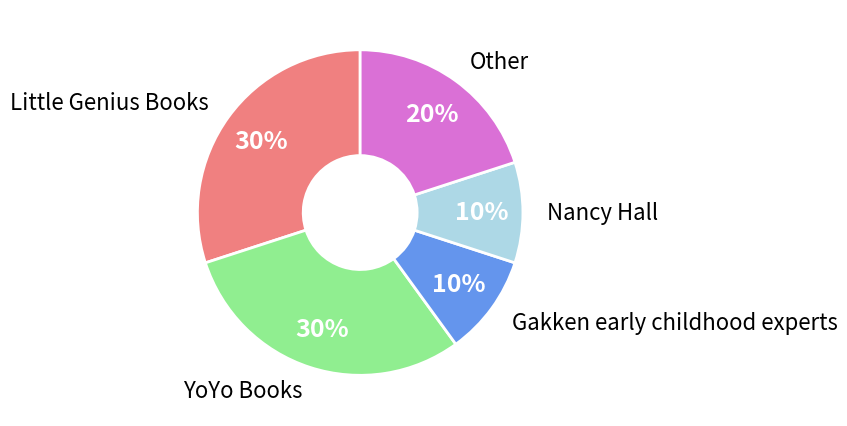

To the nearest percent, what is the difference between the largest and smallest slice percentages?

20%